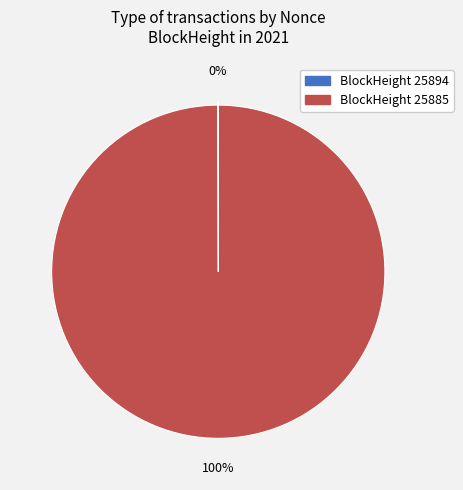

To the nearest percent, what is the difference between the largest and smallest slice percentages?

100%